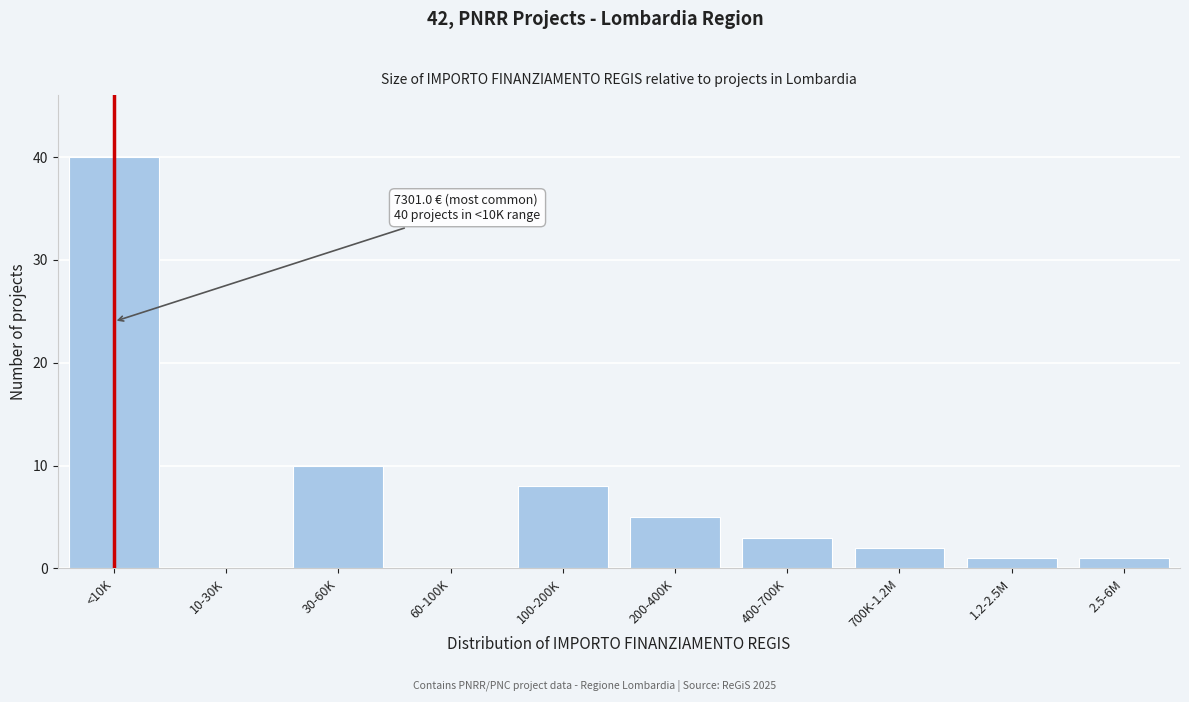

Reading left to right, transcribe all the data shown in this chart.

<10K=40	10-30K=0	30-60K=10	60-100K=0	100-200K=8	200-400K=5	400-700K=3	700K-1.2M=2	1.2-2.5M=1	2.5-6M=1